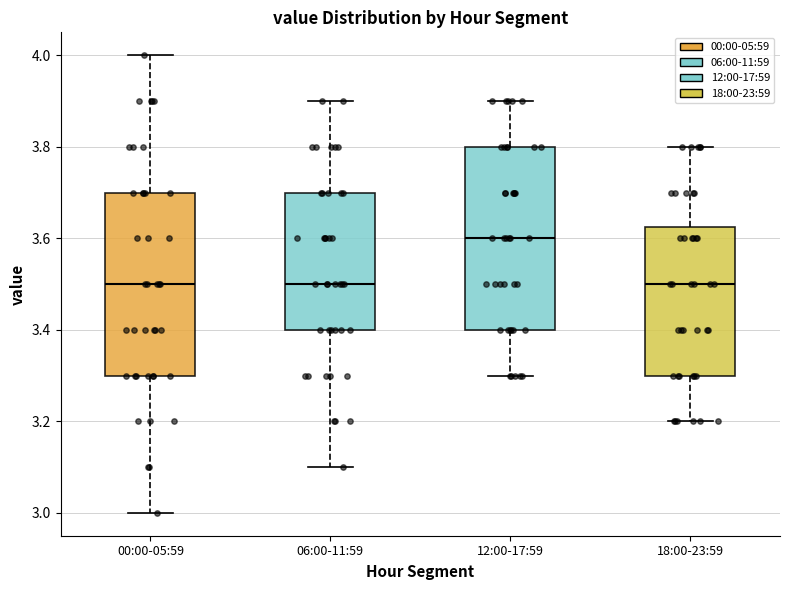

Where does the median line of the box for 00:00-05:59 sit on the y-axis? The values are not printed on the chart, so give them approximately, as read against the axis.

3.50